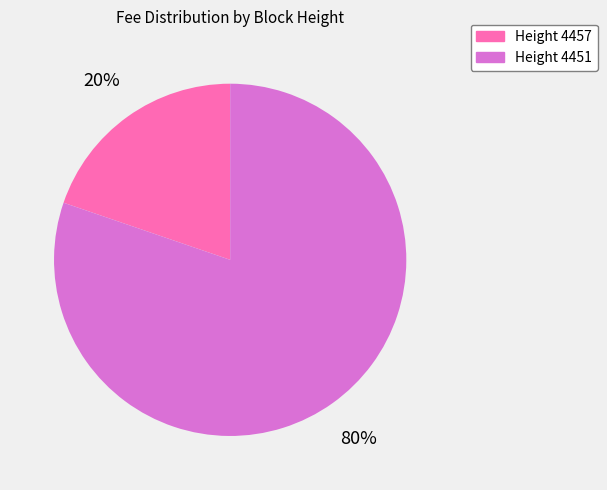

Does any single category account for the majority?

Yes